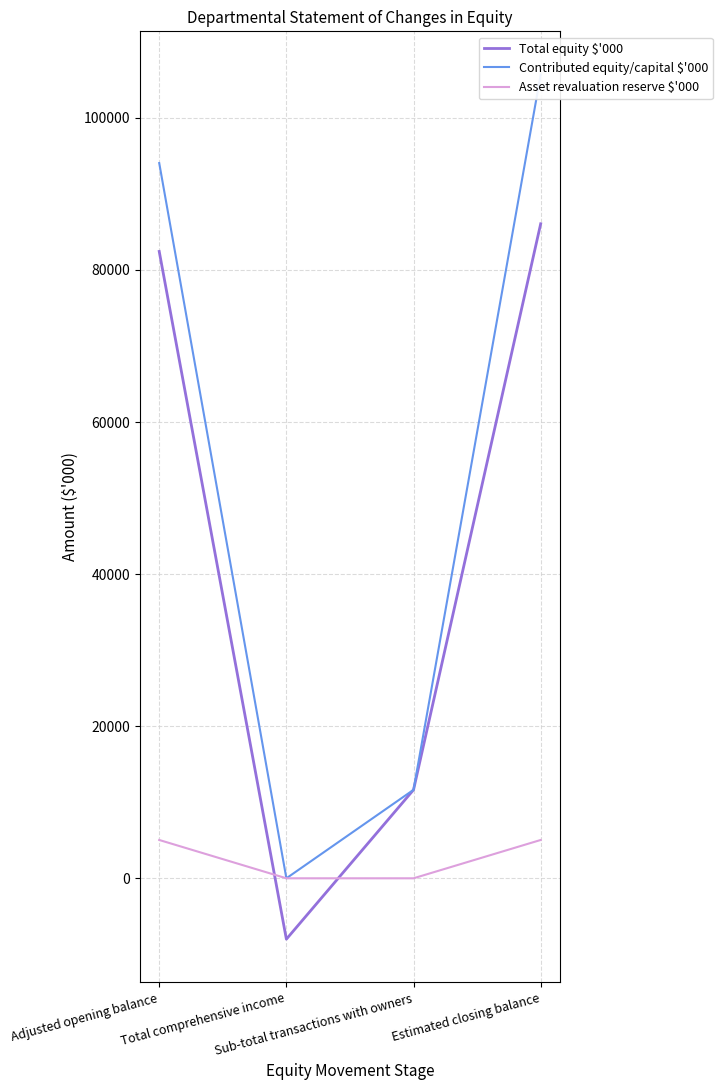

How many data points does each series have?

4